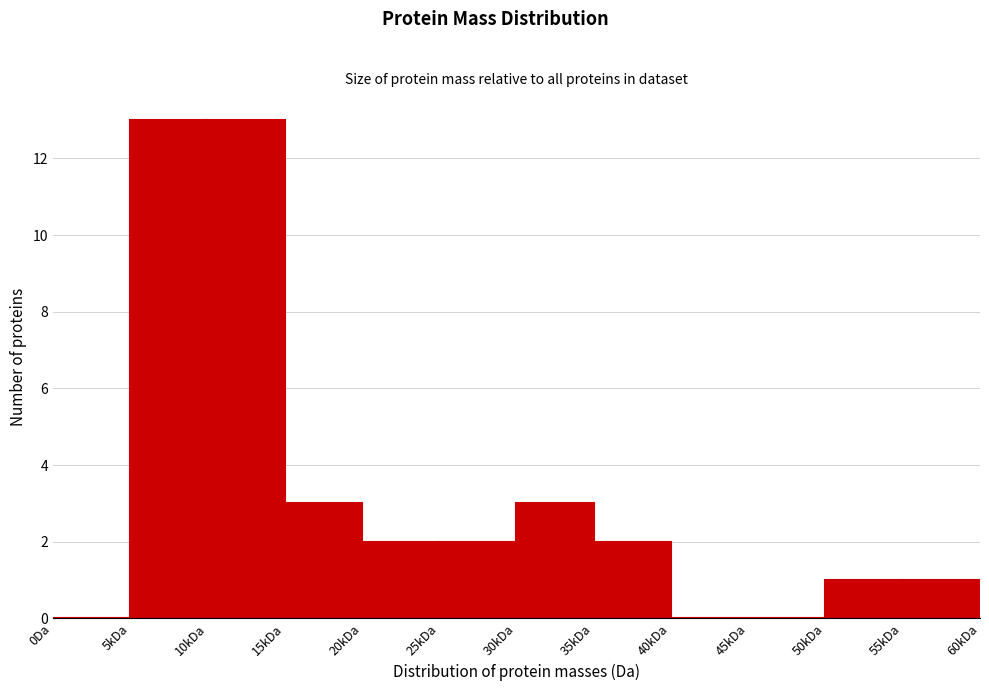

Reading left to right, transcribe all the data shown in this chart.

0Da=0	5kDa=13	10kDa=13	15kDa=3	20kDa=2	25kDa=2	30kDa=3	35kDa=2	40kDa=0	45kDa=0	50kDa=1	55kDa=1